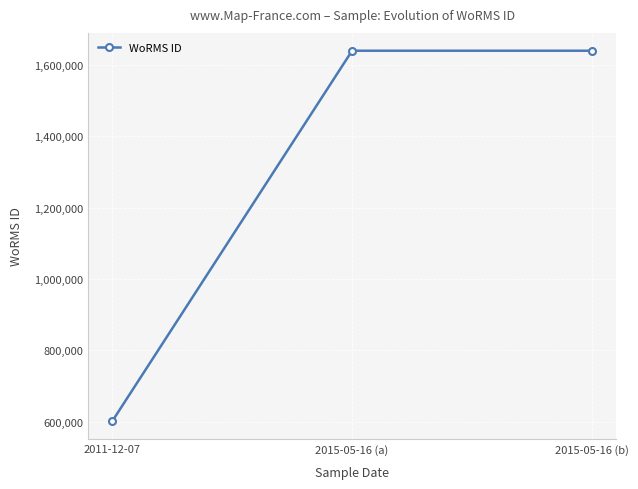

Reading left to right, transcribe all the data shown in this chart.

2011-12-07=600921	2015-05-16 (a)=1639518	2015-05-16 (b)=1639518